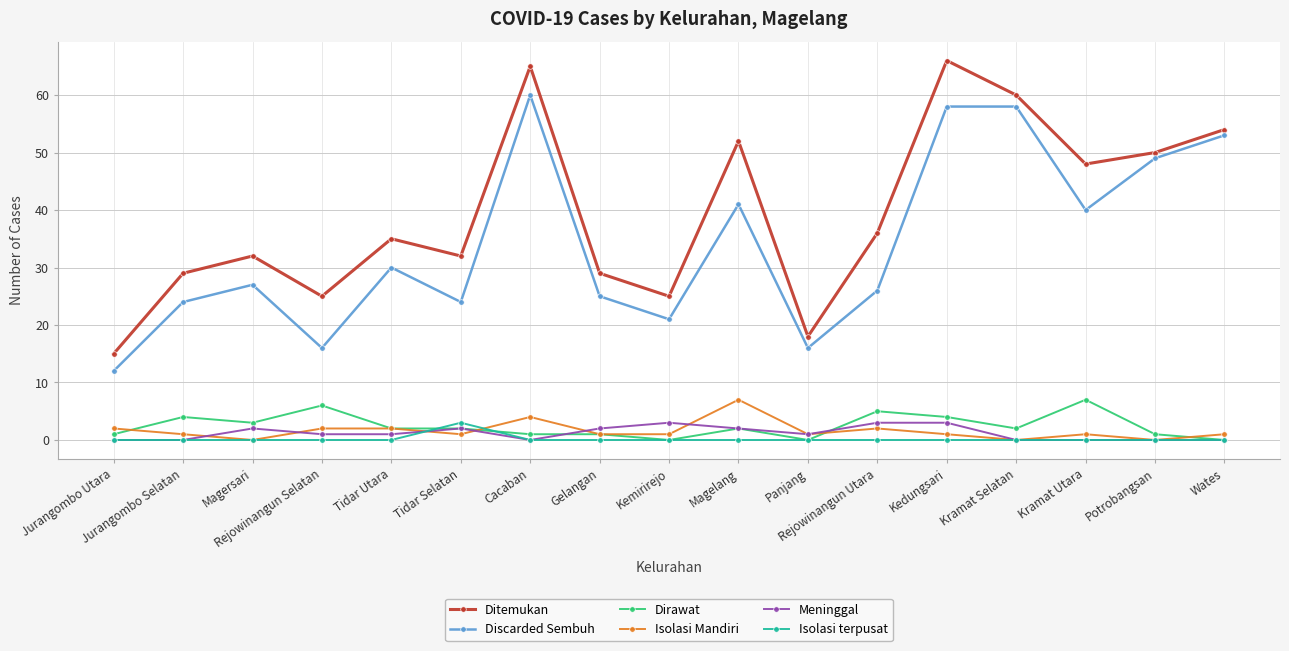

The Ditemukan series shows 10 at Jurangombo Utara. True or false?

False